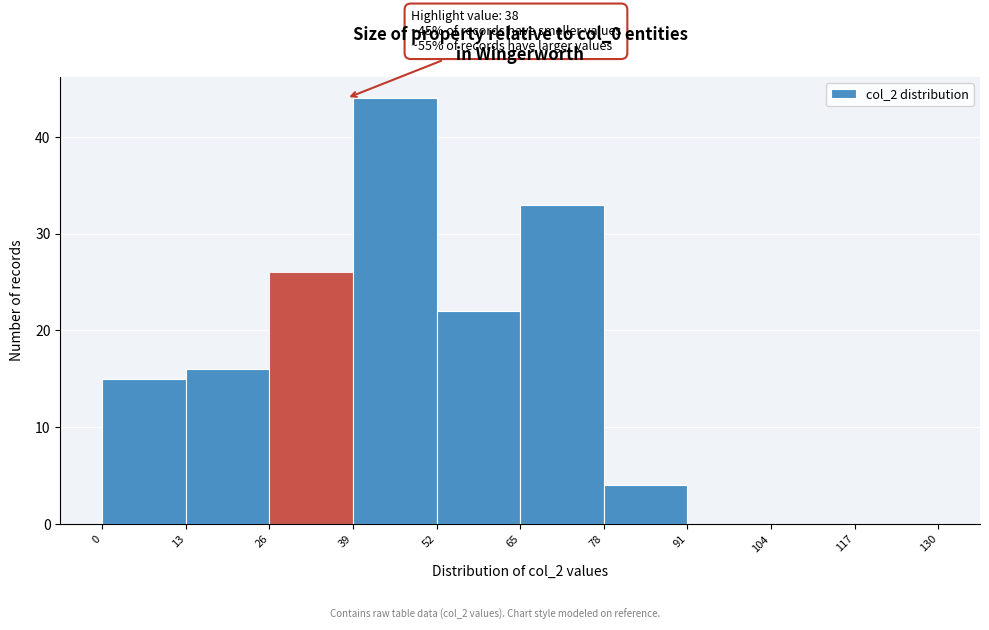

Which range on the x-axis has the tallest bar?

39 to 52